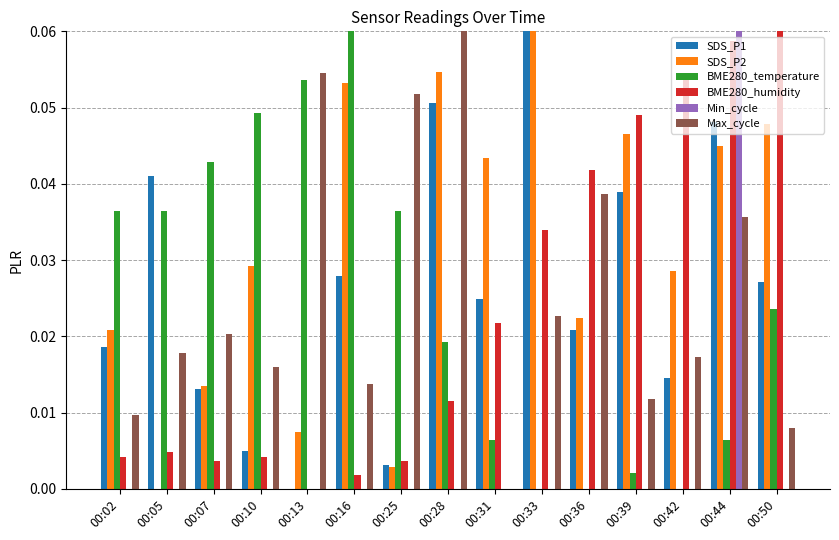

Which category has the highest value in the BME280_humidity series?

00:50